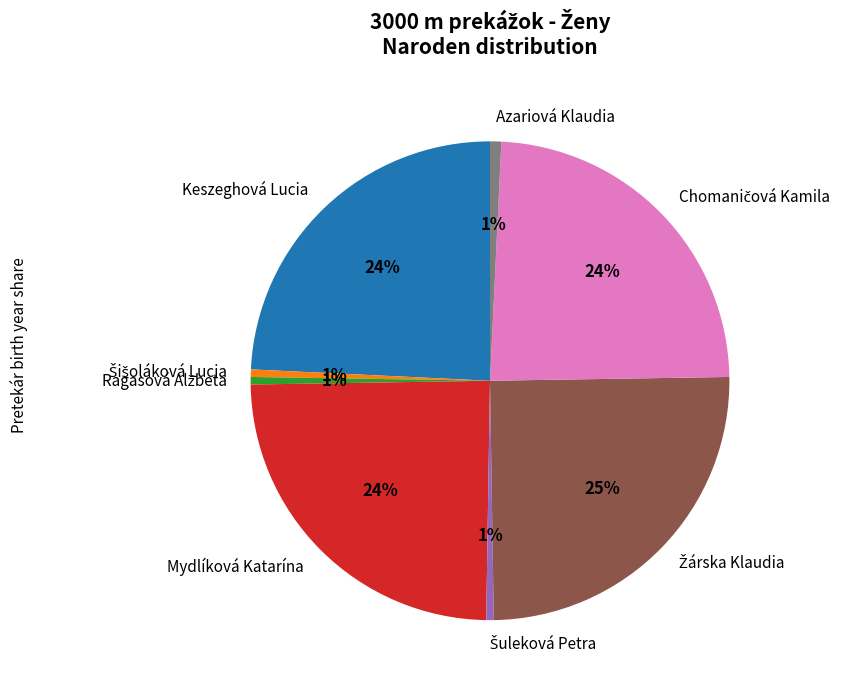

Which has a higher value, Azariová Klaudia or Keszeghová Lucia?

Keszeghová Lucia